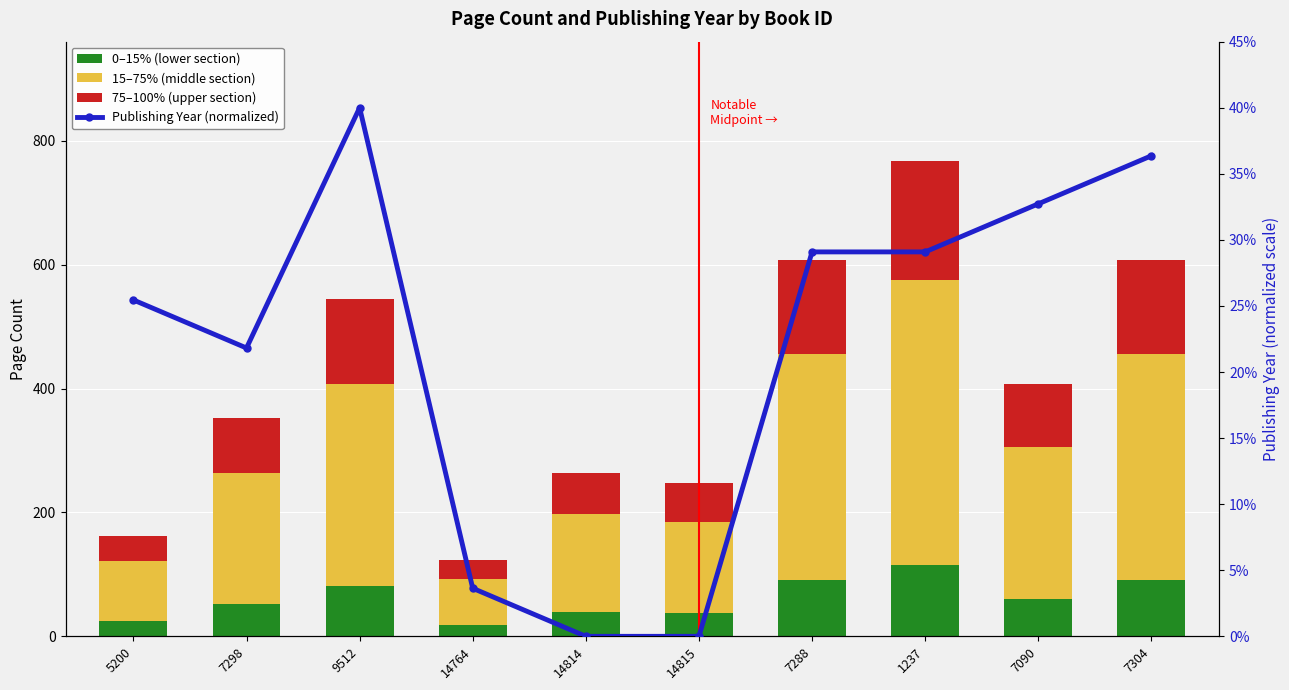

Reading right to left, transcribe all the data shown in this chart.

0–15% (lower section): 91.0	61.0	115.0	91.0	37.0	39.0	18.0	81.0	52.0	24.0
15–75% (middle section): 364.0	244.0	460.0	364.0	148.0	158.0	74.0	326.0	211.0	97.0
75–100% (upper section): 153.0	103.0	193.0	153.0	63.0	67.0	32.0	137.0	89.0	41.0
Publishing Year (normalized): 36.4	32.7	29.1	29.1	0.0	0.0	3.6	40.0	21.8	25.5